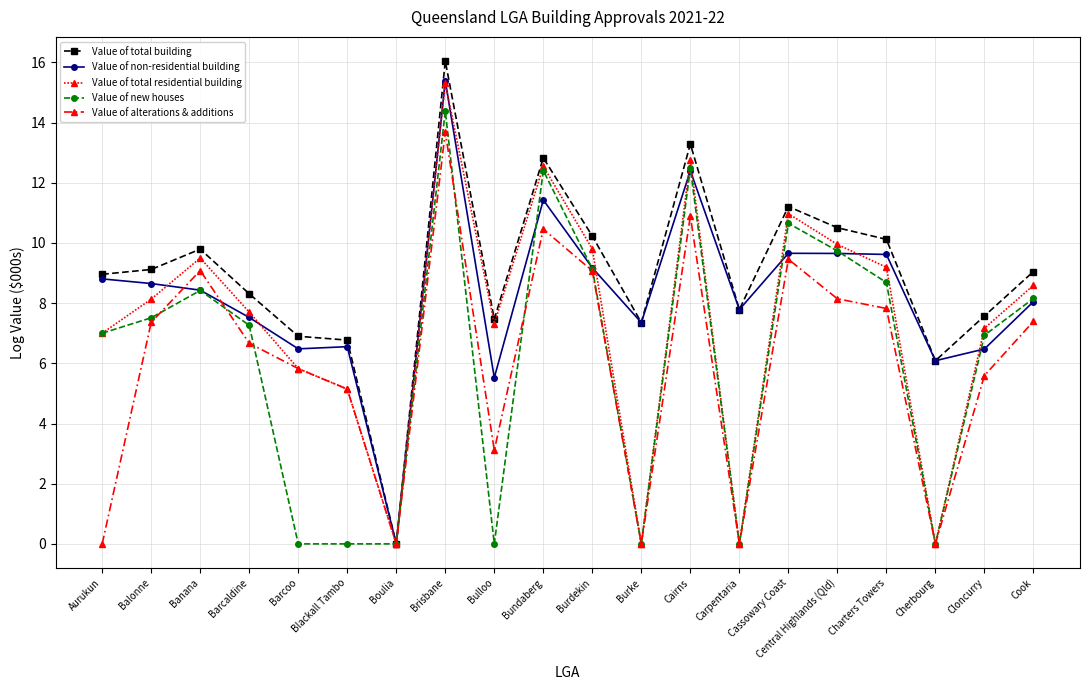

The Value of non-residential building series shows 9.2 at Burdekin. True or false?

True